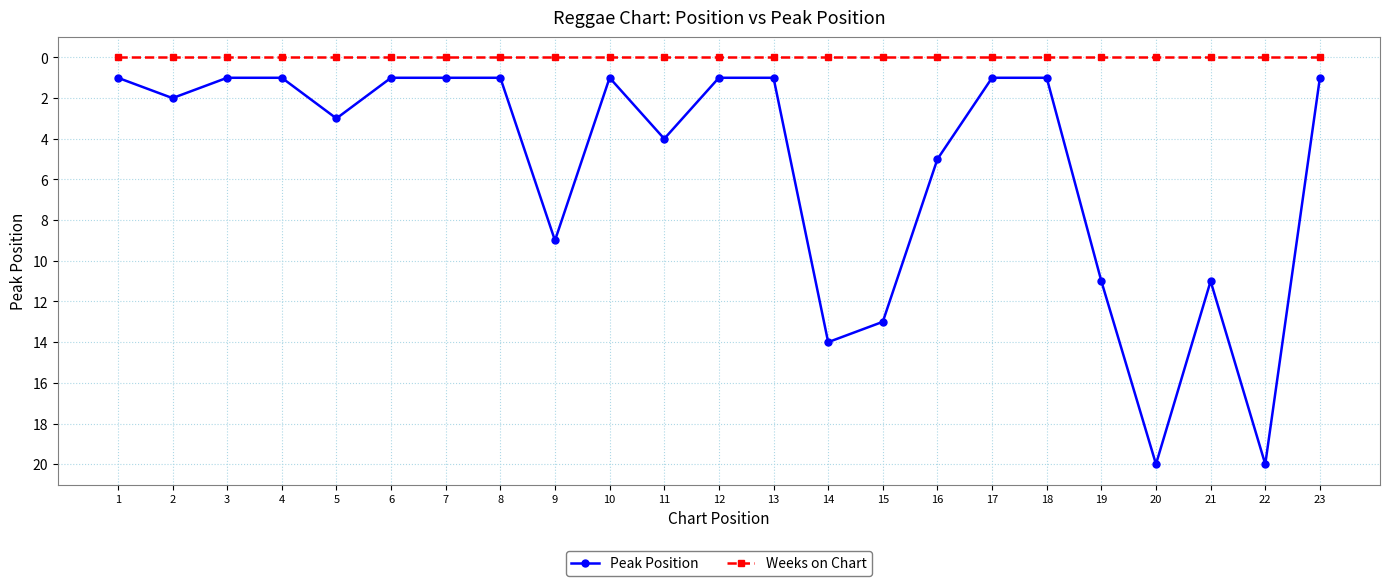

True or false: Weeks on Chart and Peak Position cross at least once.

False